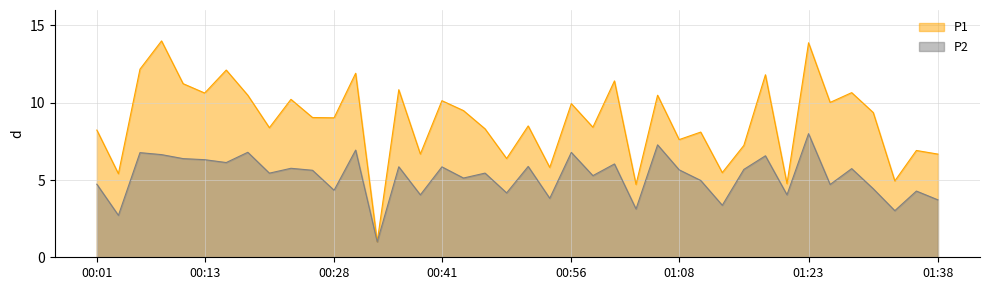

What is the difference between the second highest and second lowest values in the P2 series?

4.6